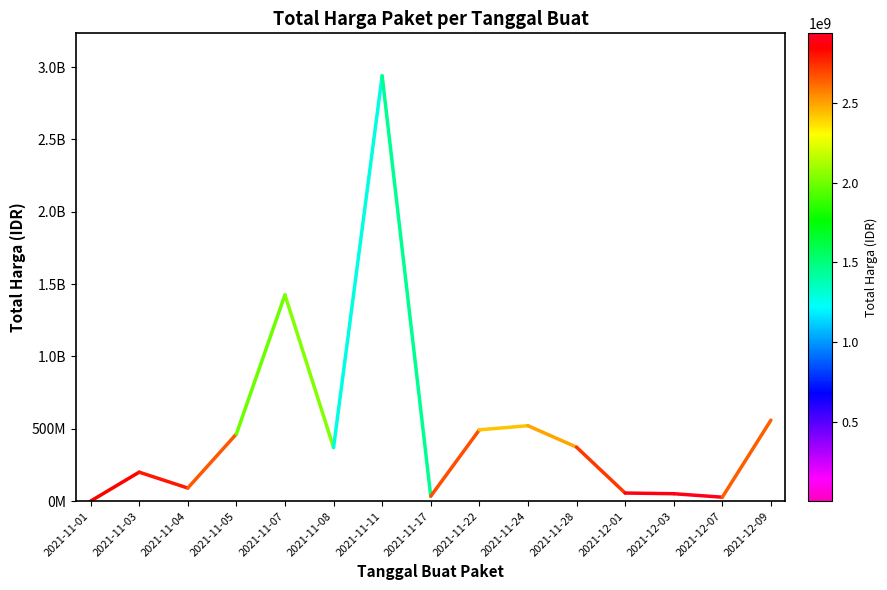

Does the chart have visible grid lines?

No